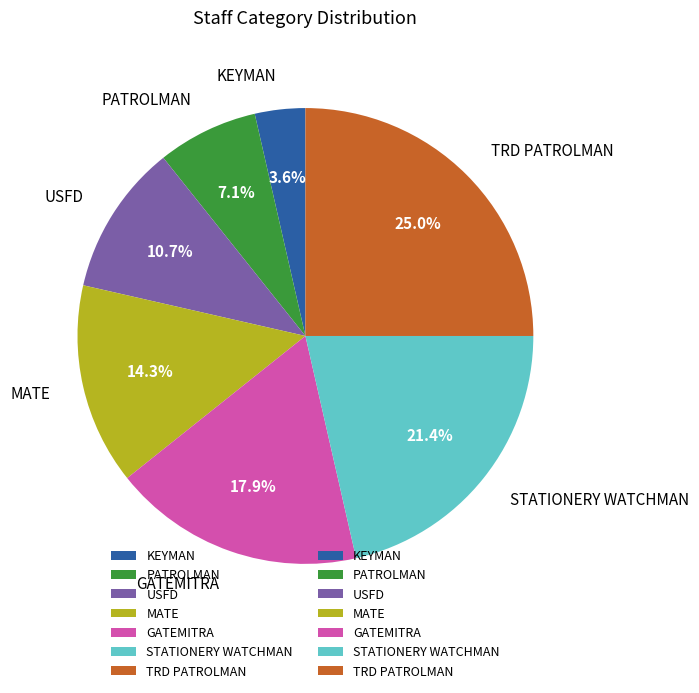

To the nearest percent, what is the difference between the USFD and MATE slice percentages?

4%